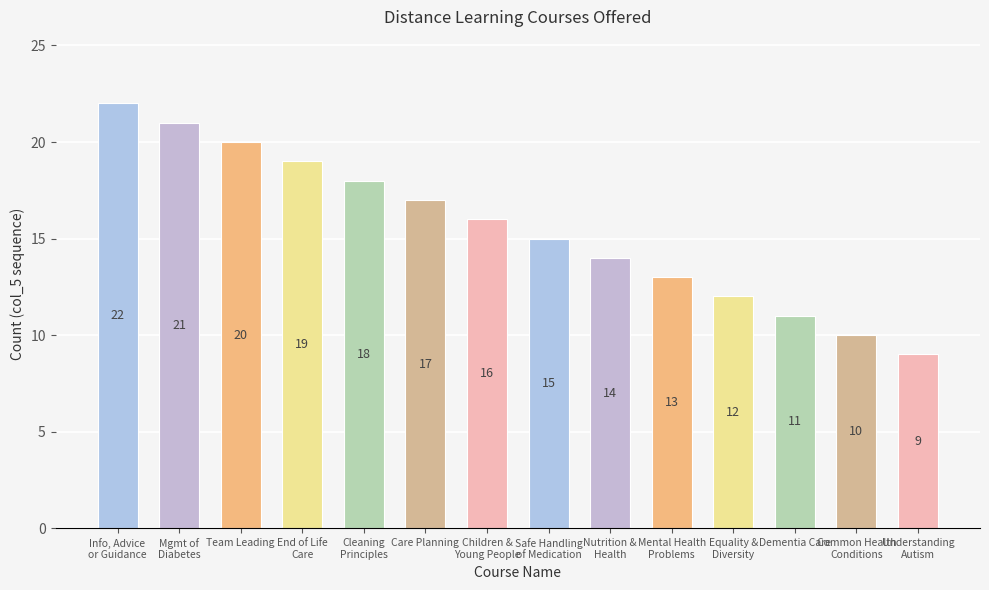

What is the sum of all values?

217